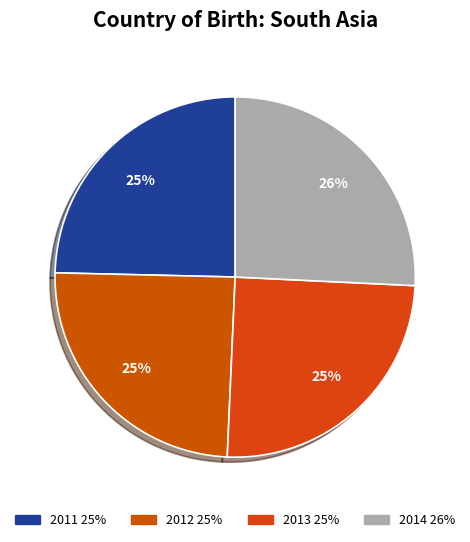

Is 2012 the majority of the pie?

No